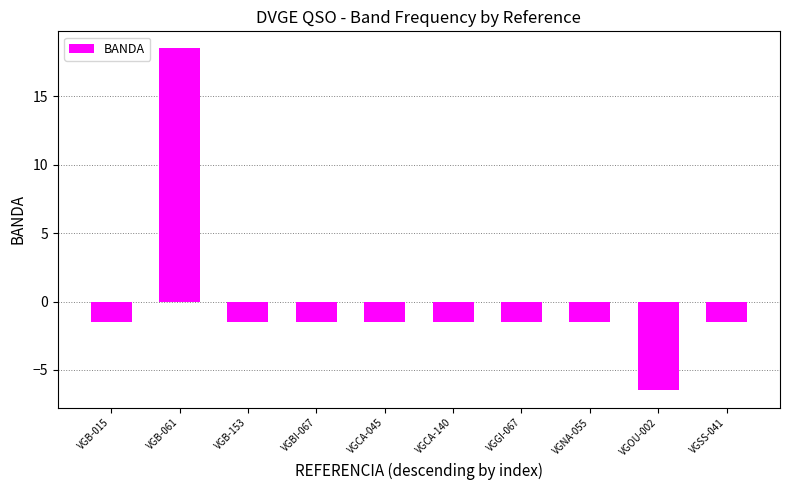

Reading right to left, what are all the values shown in this chart?

-1.5	-6.5	-1.5	-1.5	-1.5	-1.5	-1.5	-1.5	18.5	-1.5